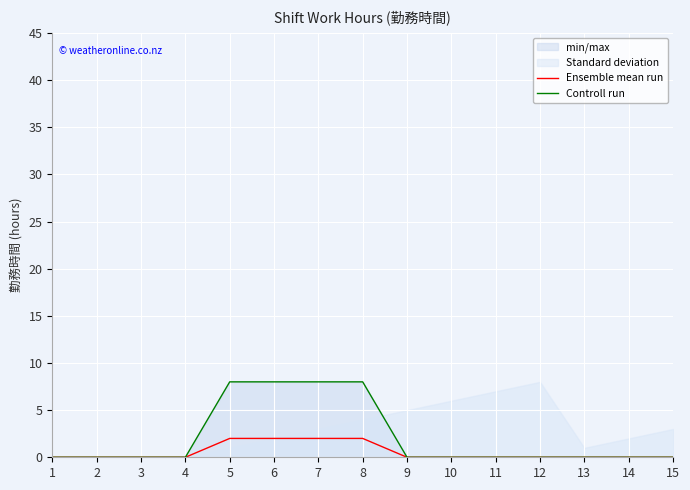

List the series in order of their peak value, lowest first.

Ensemble mean run, Controll run